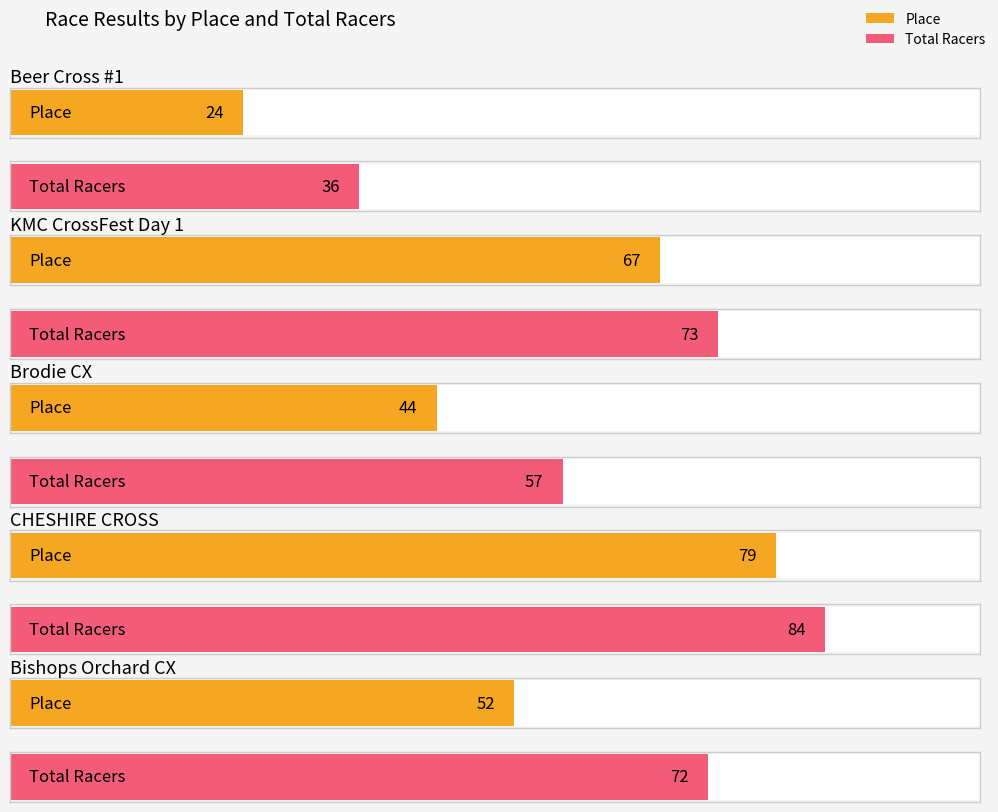

How many groups of bars are there?

5